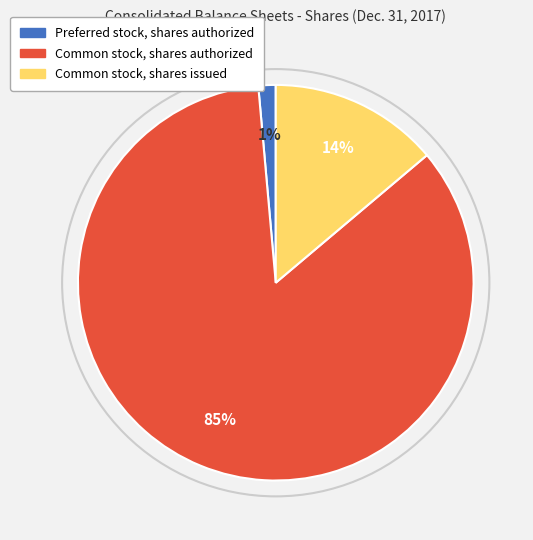

Is the sum of Common stock, shares issued and Preferred stock, shares authorized greater than half?

No